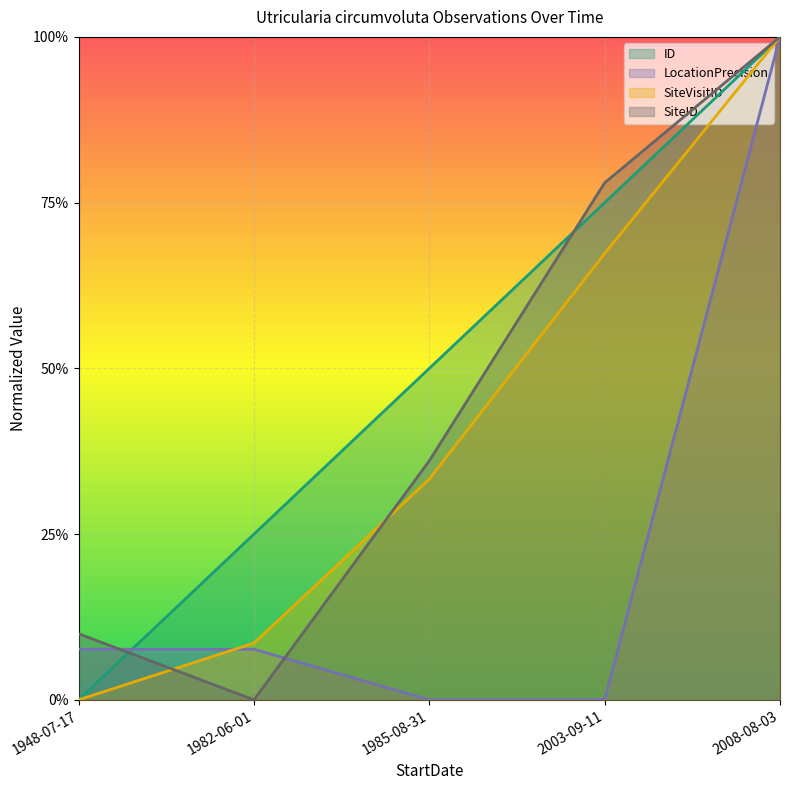

How many values in LocationPrecision are above zero?

3